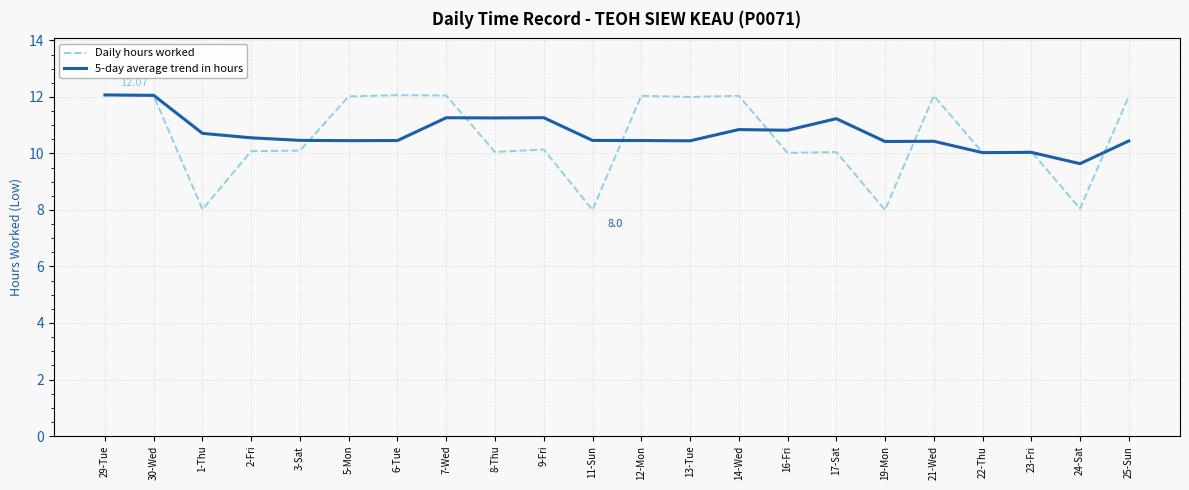

At 7-Wed, list the series in order from smallest to largest.

5-day average trend in hours, Daily hours worked